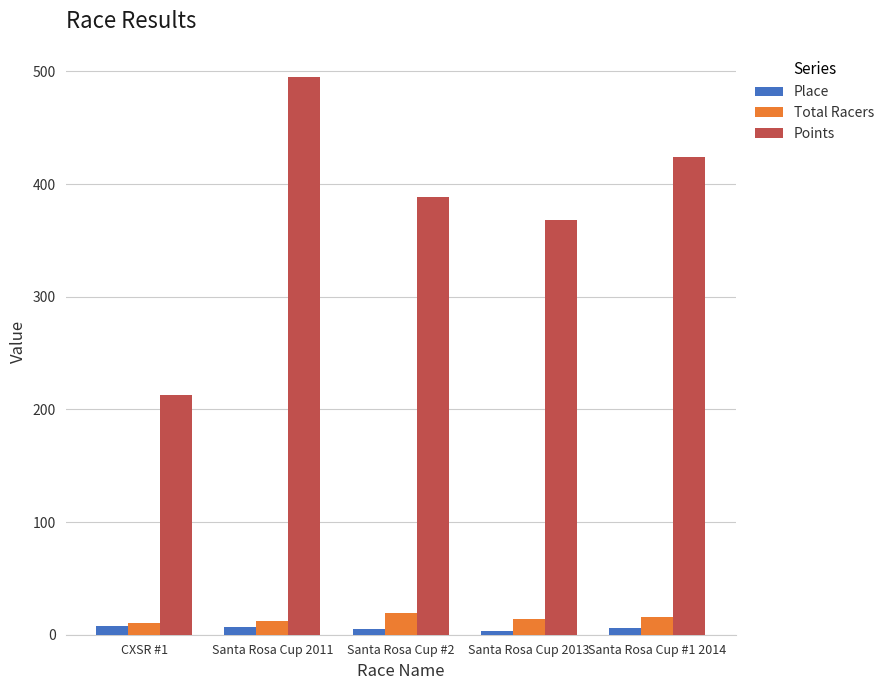

What is the average value of the Points series?

377.6